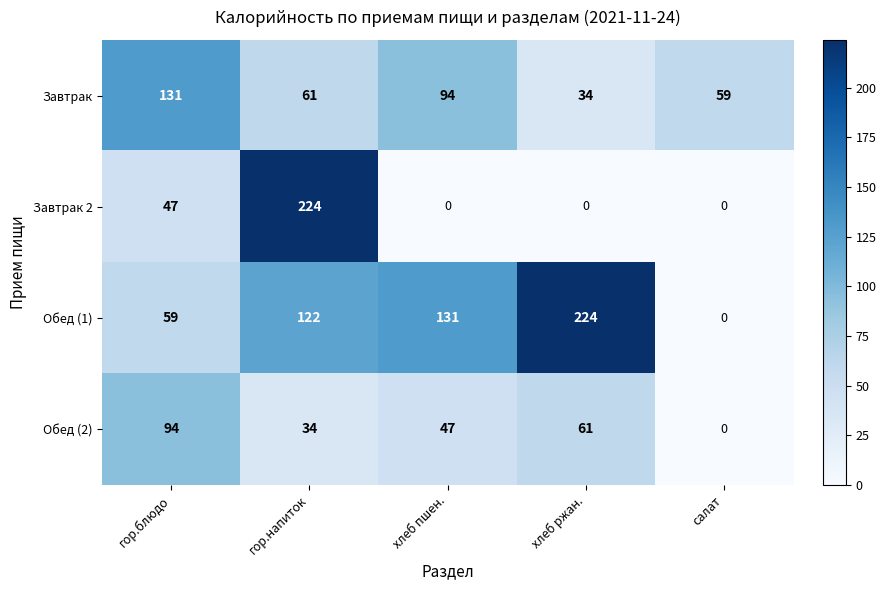

Reading right to left, transcribe all the data shown in this chart.

Завтрак: 59	34	94	61	131
Завтрак 2: 0	0	0	224	47
Обед (1): 0	224	131	122	59
Обед (2): 0	61	47	34	94